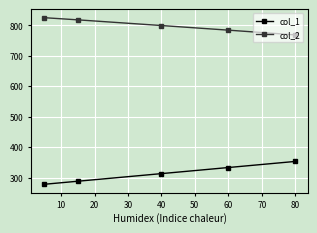

What is the value of the col_2 point at the 4th from the left?

784.7